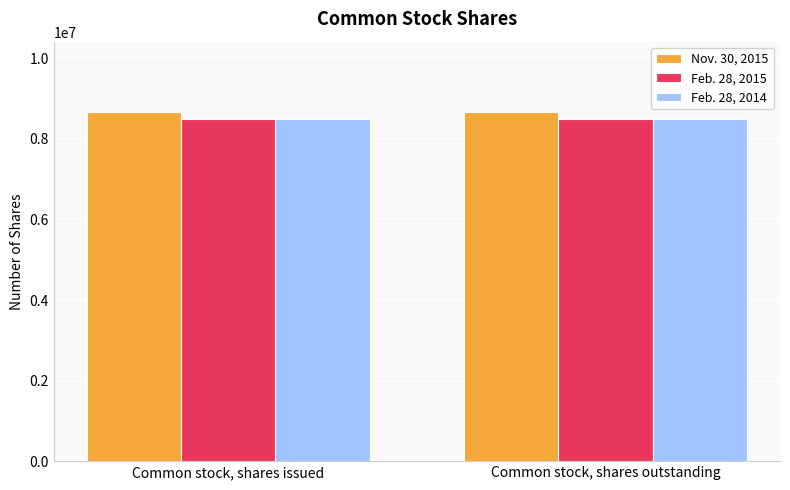

What is the spread (max minus min) of values at Common stock, shares issued?

178571